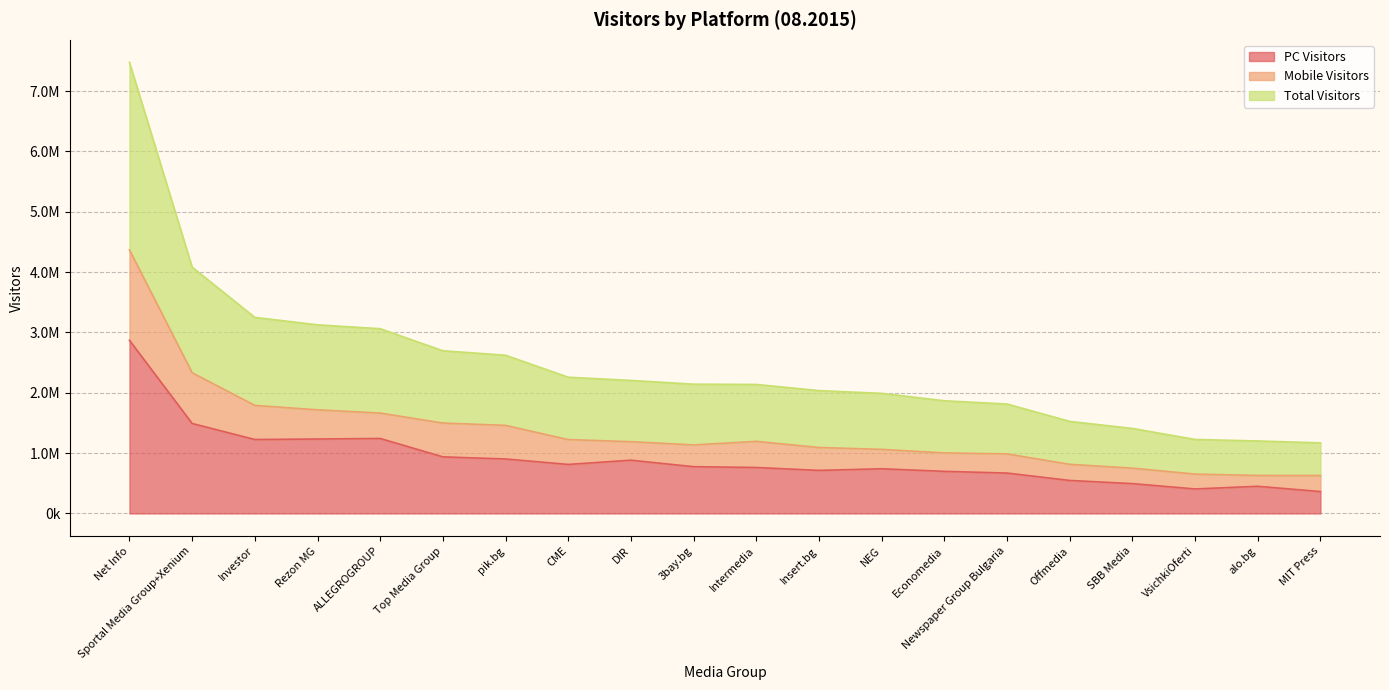

How many values in the PC Visitors series exceed 774871?

9